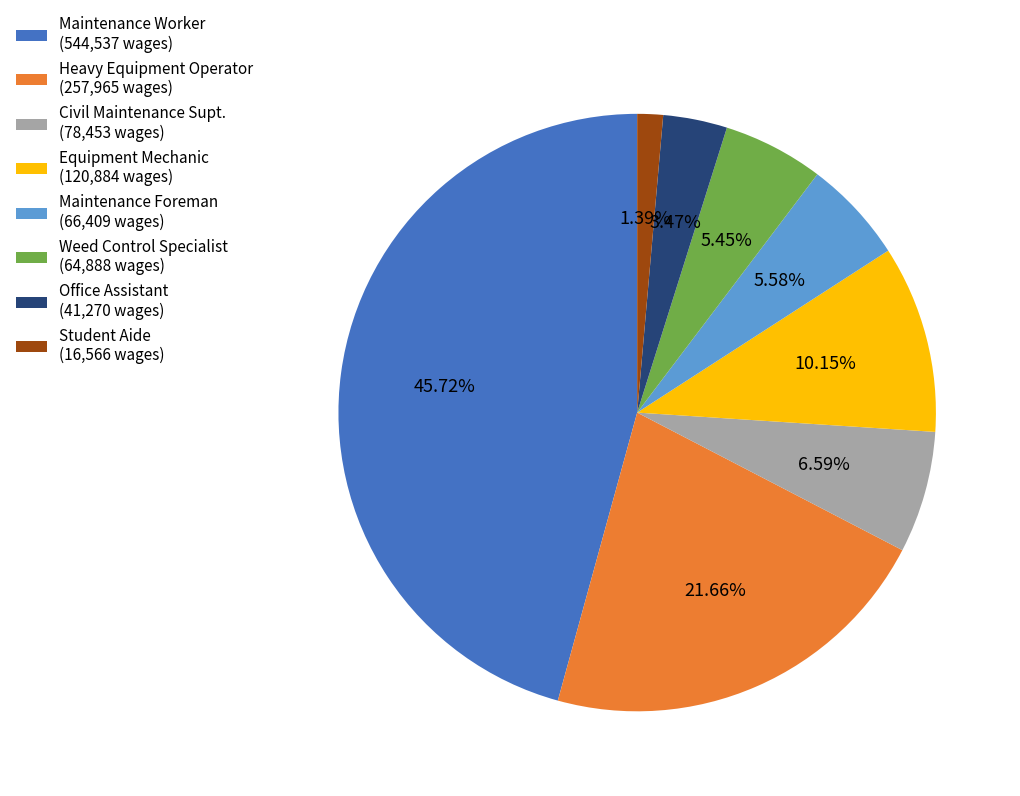

To the nearest percent, what portion does Weed Control Specialist represent?

5%